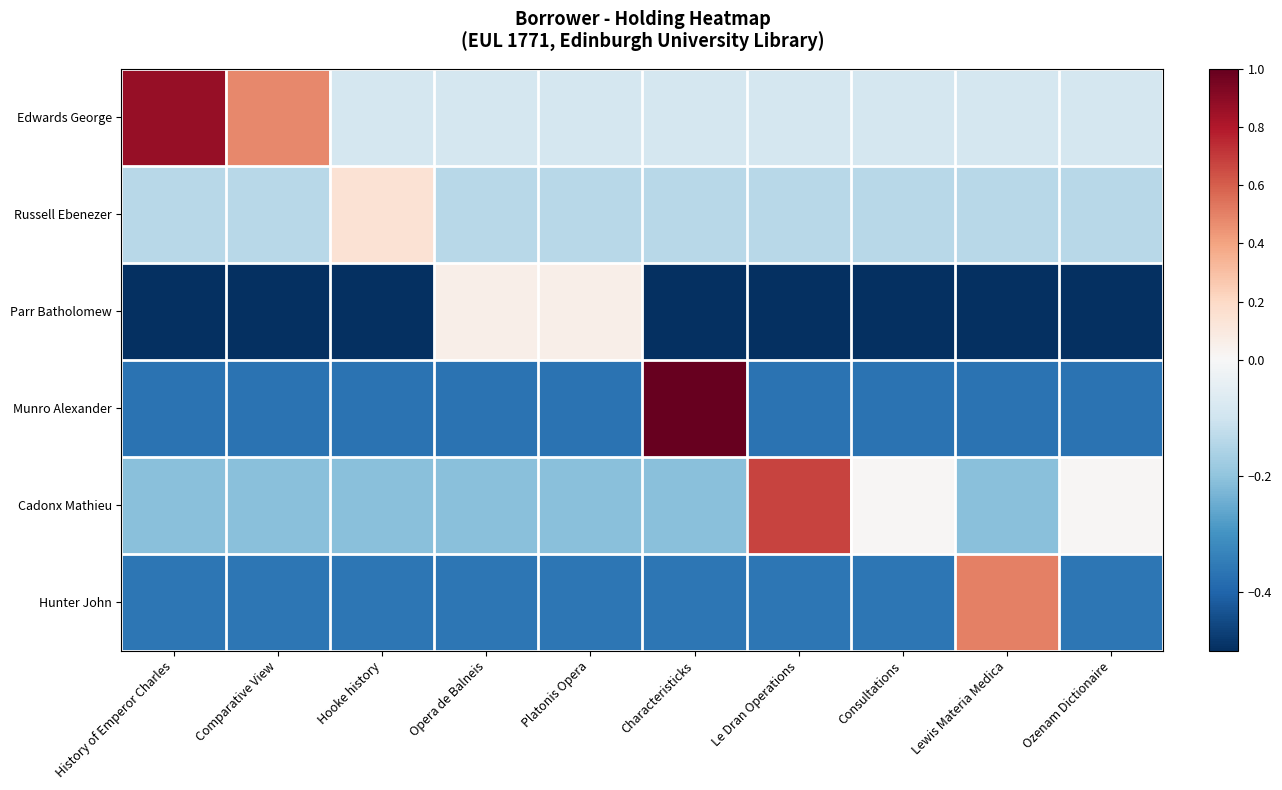

What is the difference between the highest and lowest values at Hooke history?

0.6